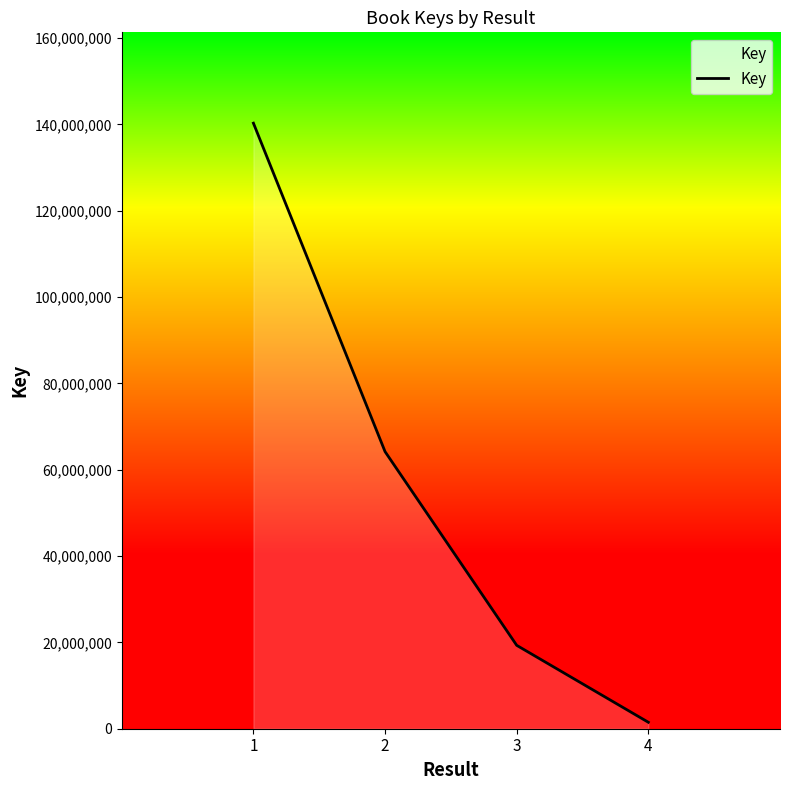

What is the sum of all values?

225284885